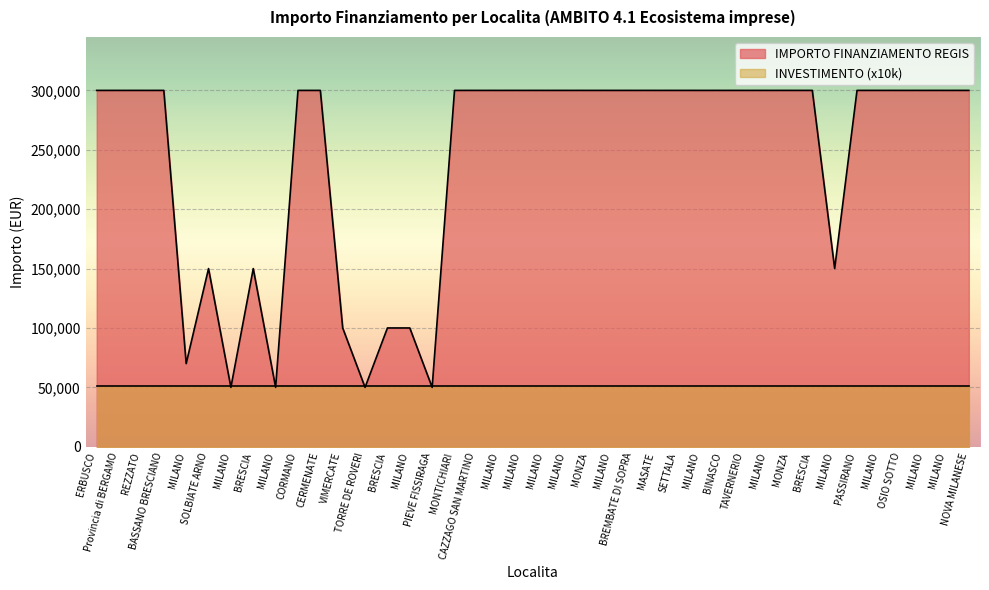

How many points are lower than both their immediate neighbors (excluding endpoints)?

6